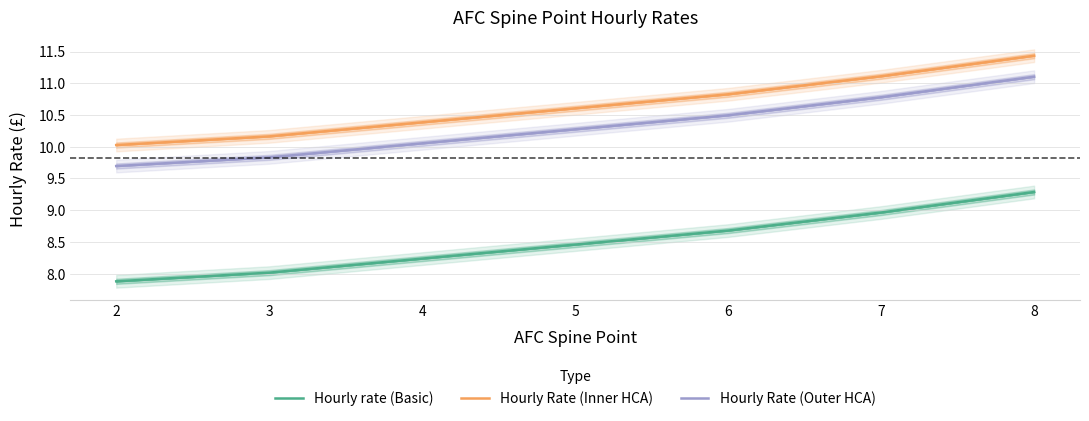

True or false: Hourly Rate (Inner HCA) and Hourly Rate (Outer HCA) cross at least once.

False